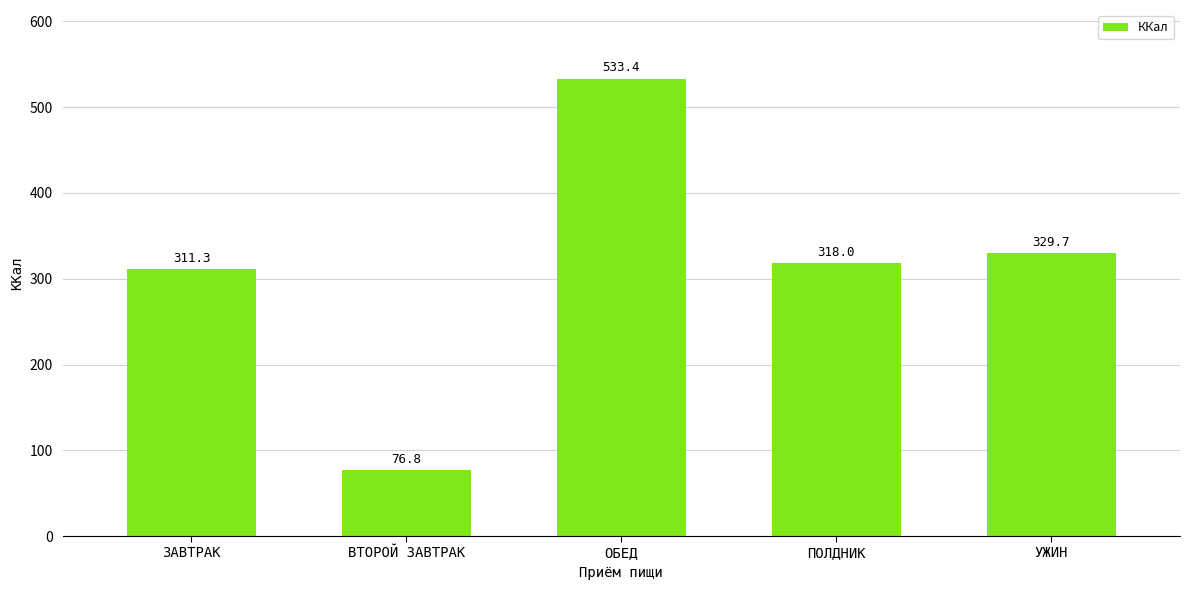

What is the difference between the values at ПОЛДНИК and ЗАВТРАК?

6.7